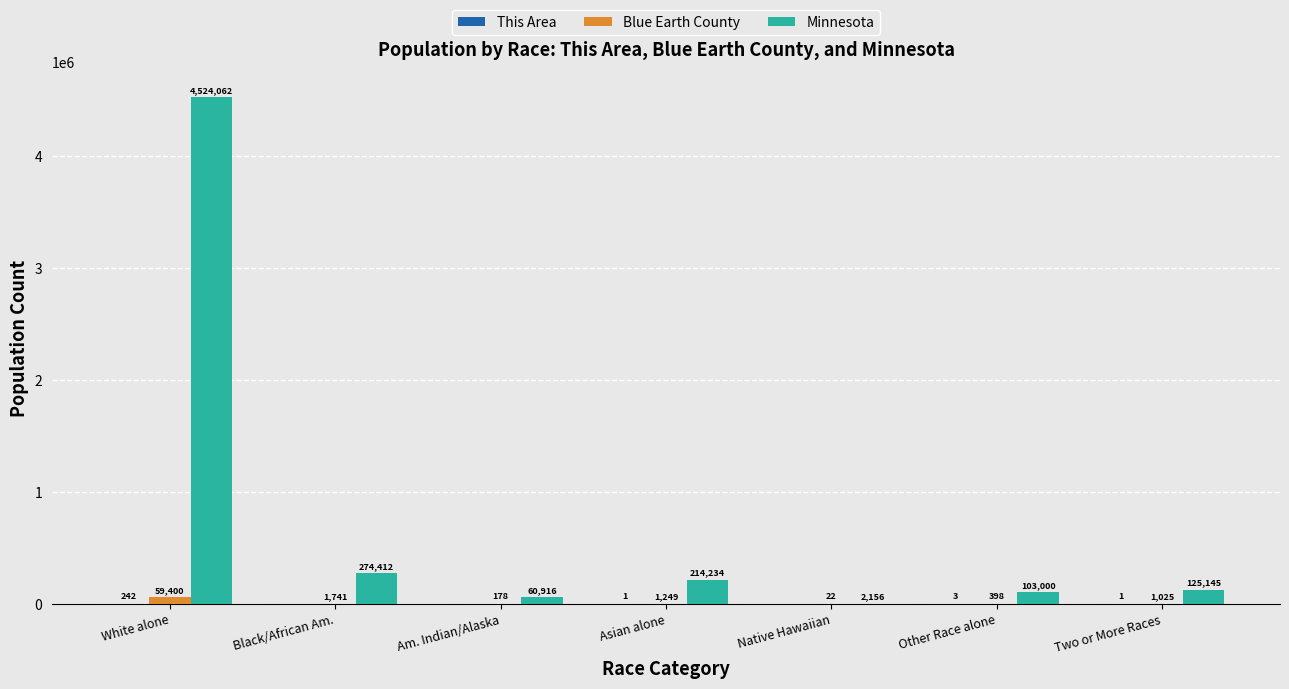

Which series has the widest spread of values?

Minnesota